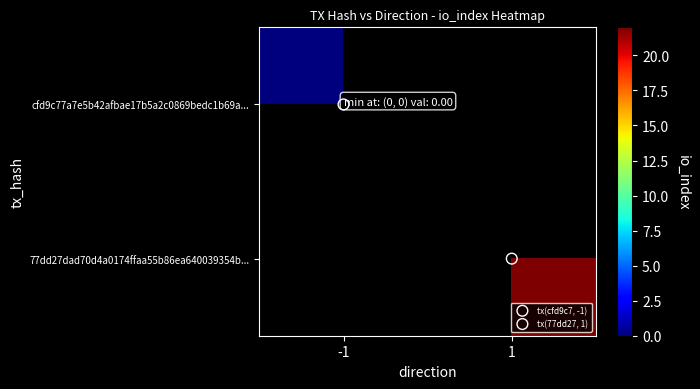

Which series has the largest range (max minus min)?

cfd9c77a7e5b42afbae17b5a2c0869bedc1b69a...